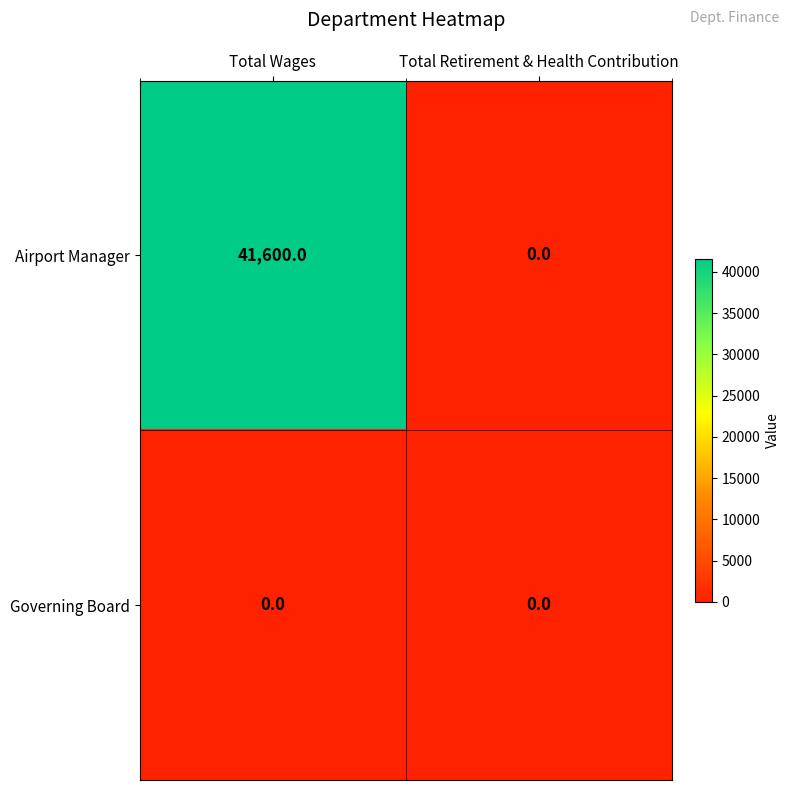

Which series has the largest total across all categories?

Airport Manager